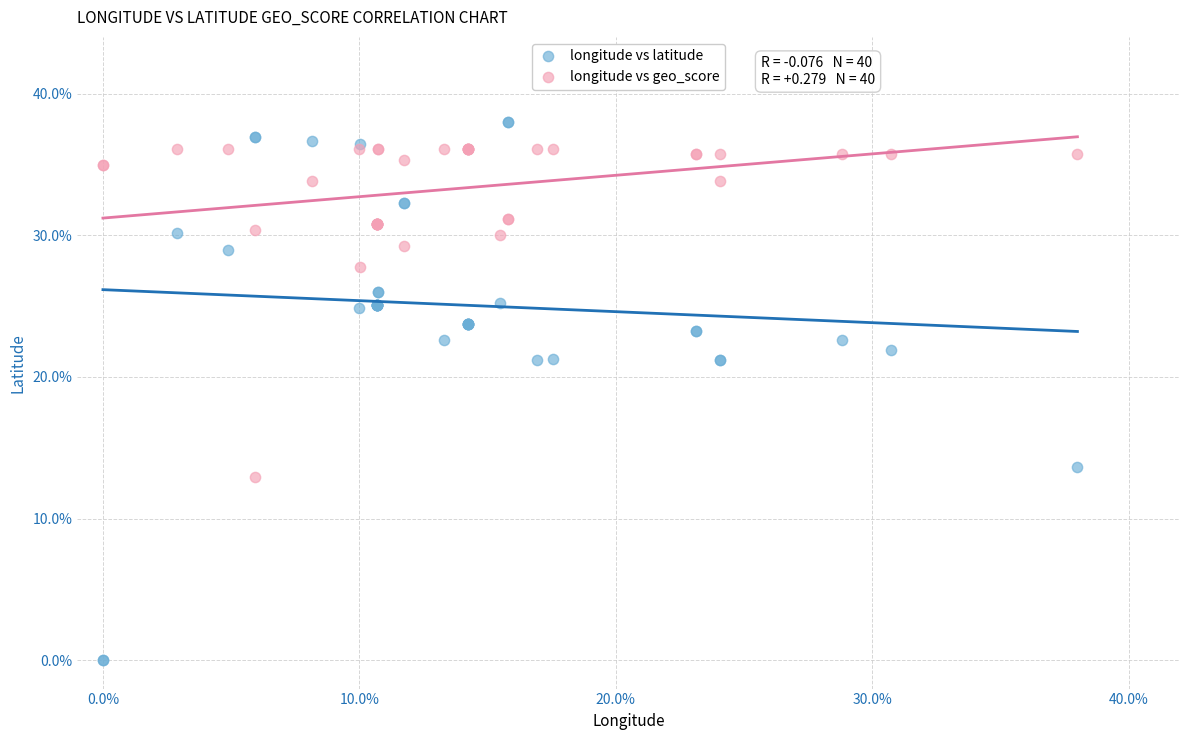

Which series reaches the minimum Y coordinate?

longitude vs latitude